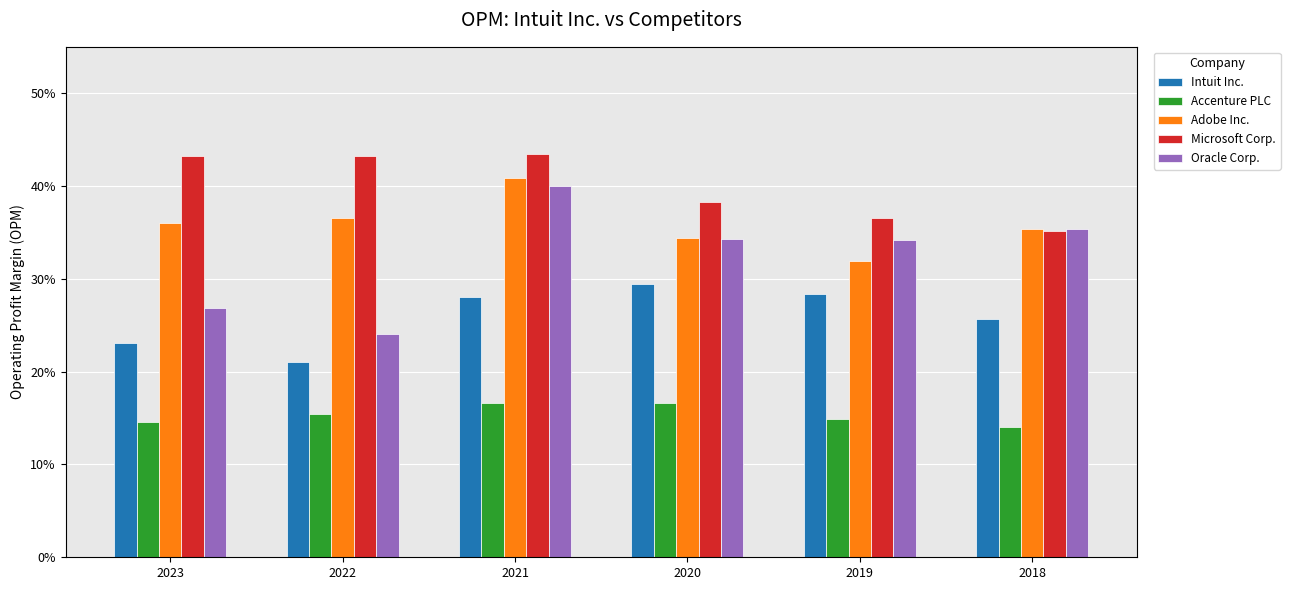

What are all the series names shown in the legend?

Intuit Inc., Accenture PLC, Adobe Inc., Microsoft Corp., Oracle Corp.